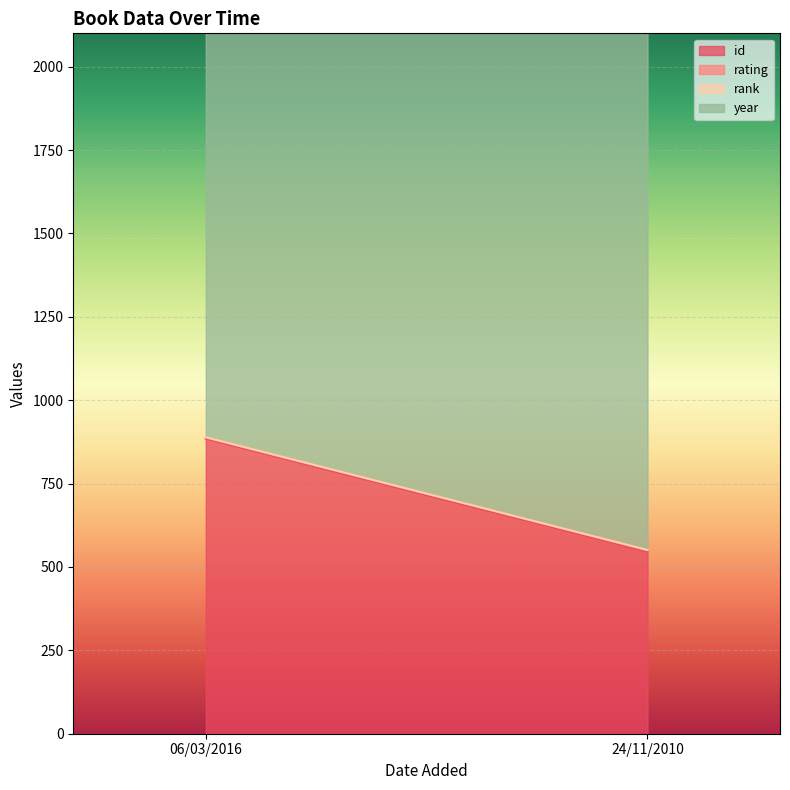

What position from the right is 06/03/2016?

2